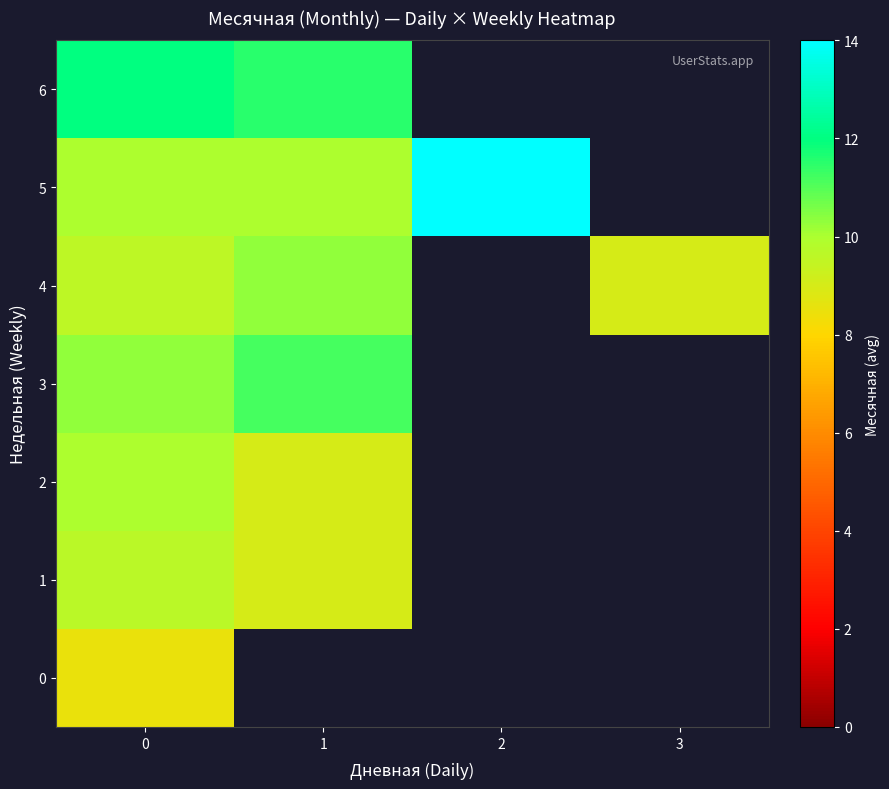

Between 2 and 1, which is larger?

1